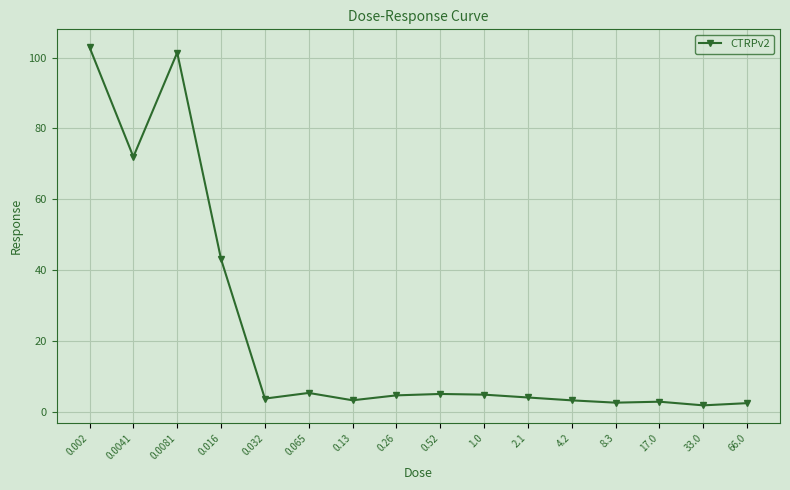

What is the label of the 12th point from the right?

0.032